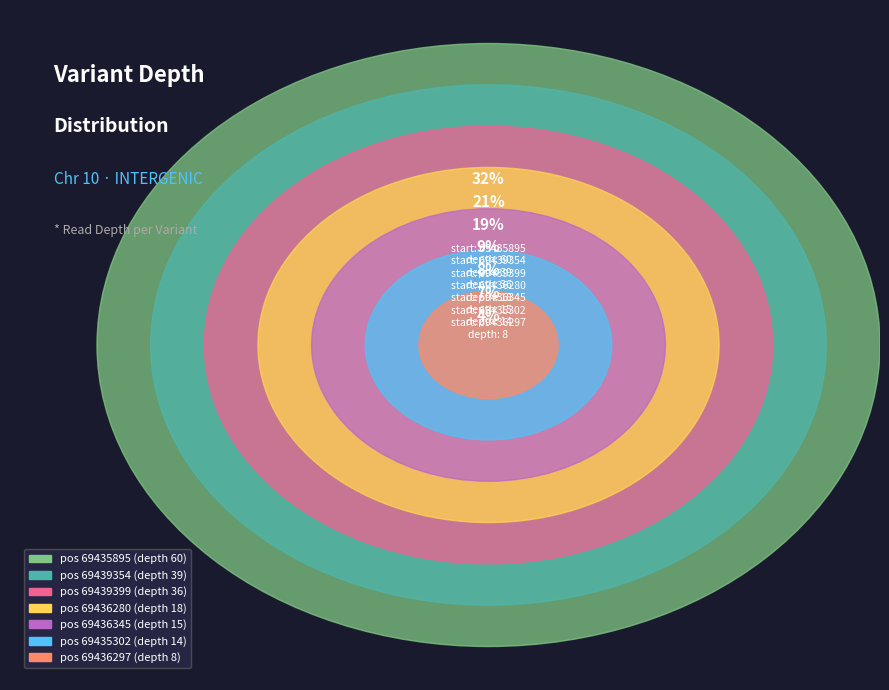

What is the smallest slice in the pie chart?

69436297